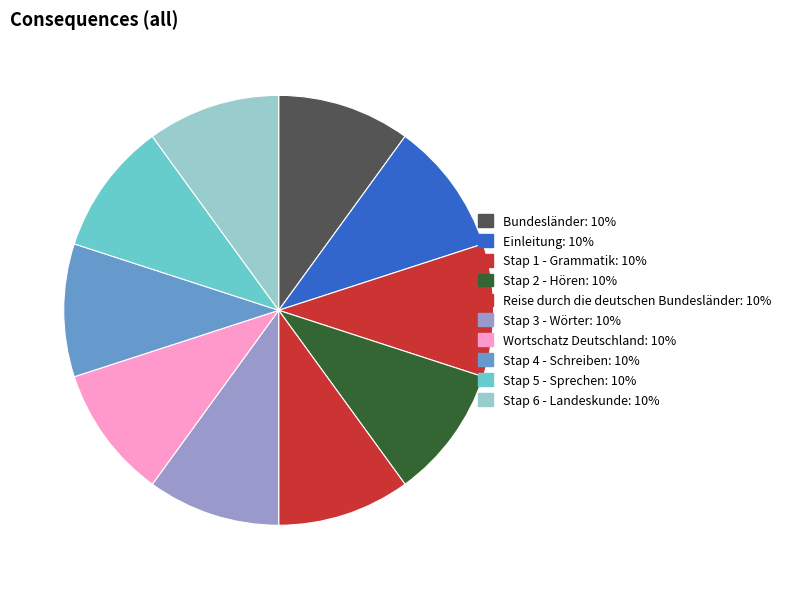

Between Stap 6 - Landeskunde and Einleitung, which is larger?

Stap 6 - Landeskunde